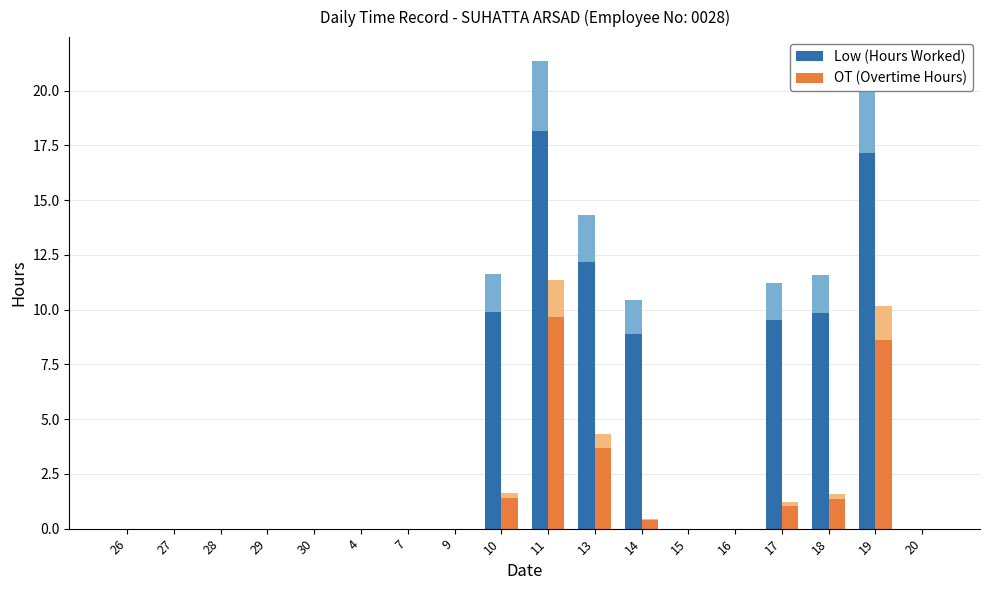

How many values in the OT (Overtime Hours) series exceed 0?

7